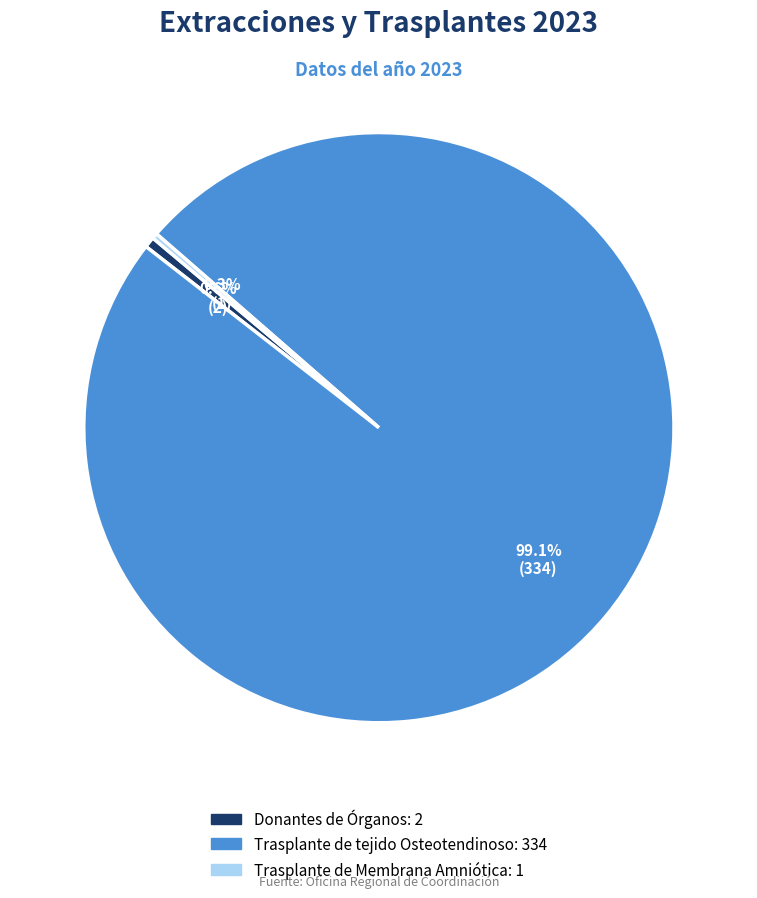

Does any single category account for the majority?

Yes